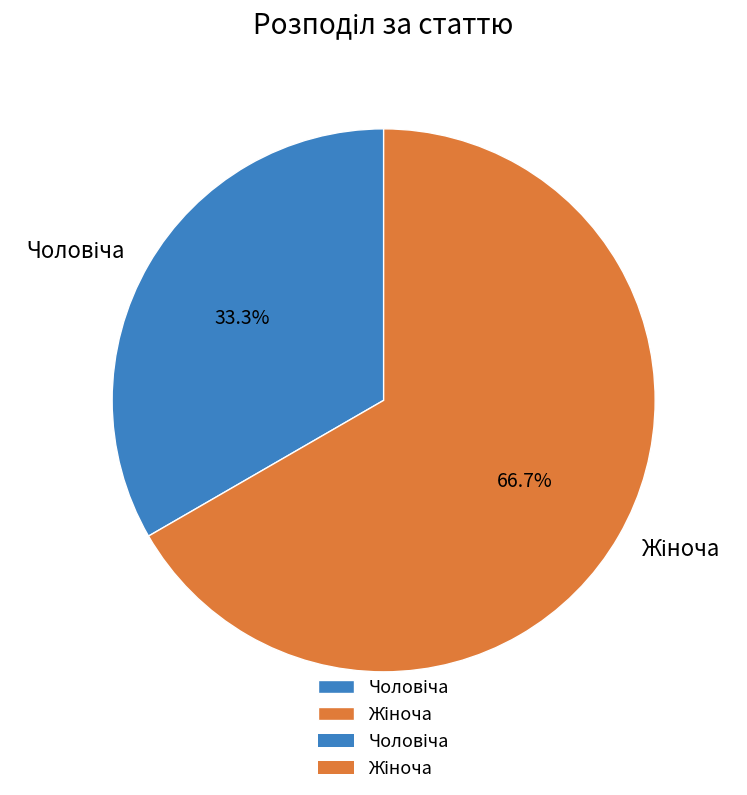

Is there a majority slice in this chart?

Yes